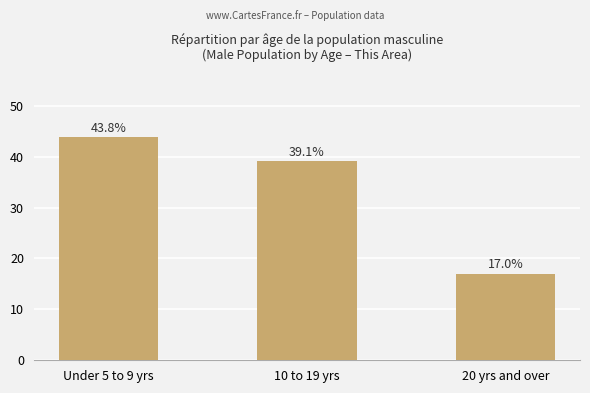

Is it true that the value at 20 yrs and over is 27.5?

False